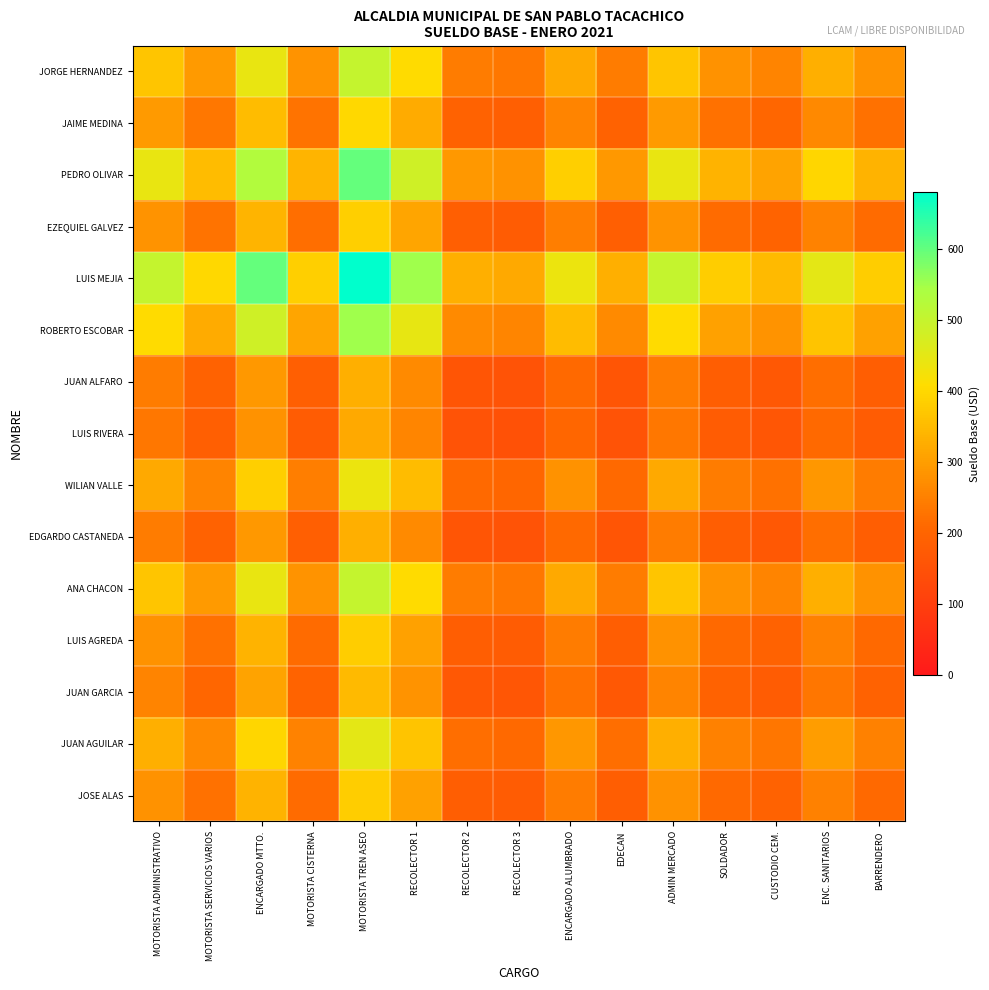

Which category has the lowest value across all series?

RECOLECTOR 3